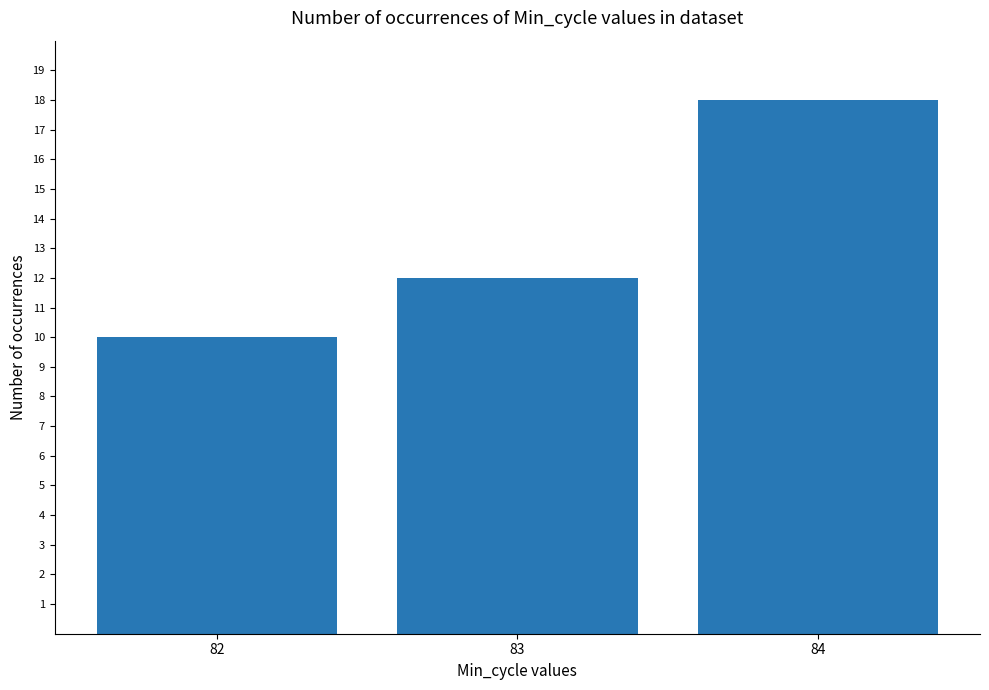

What value does the data have at 84?

18